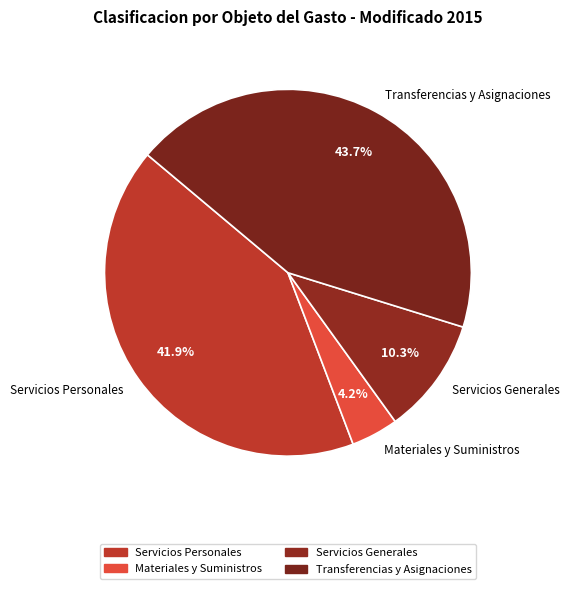

How many segments does this pie chart have?

4